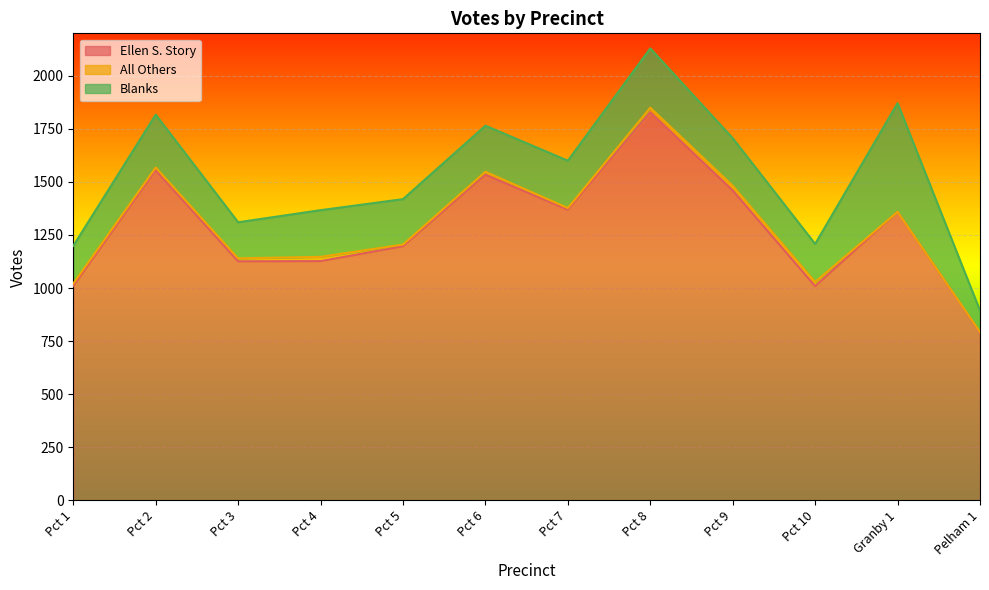

Rank the series by their maximum value, from highest to lowest.

Ellen S. Story, Blanks, All Others